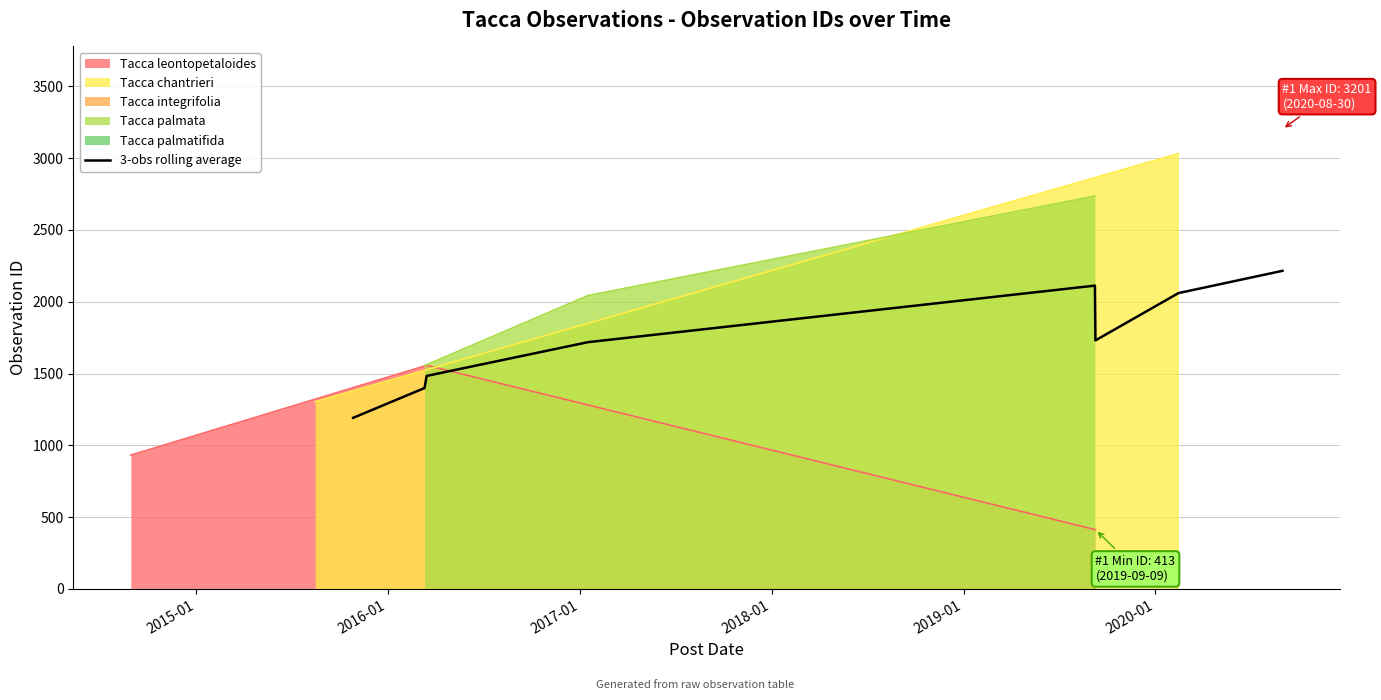

How many points are lower than both their immediate neighbors (excluding endpoints)?

1